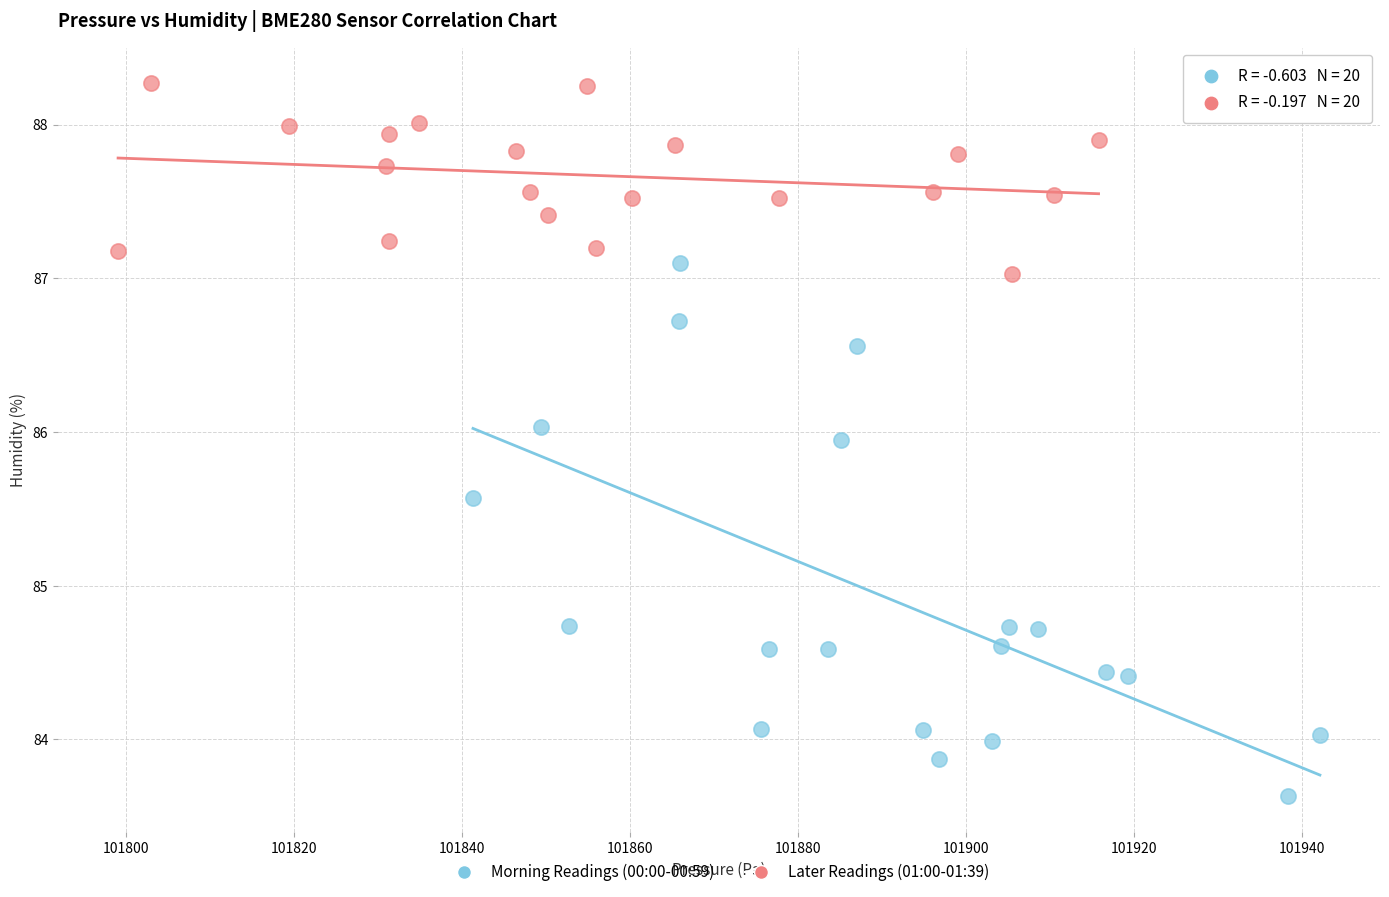

Which series contains the lowest Y value?

Morning Readings (00:00-00:59)